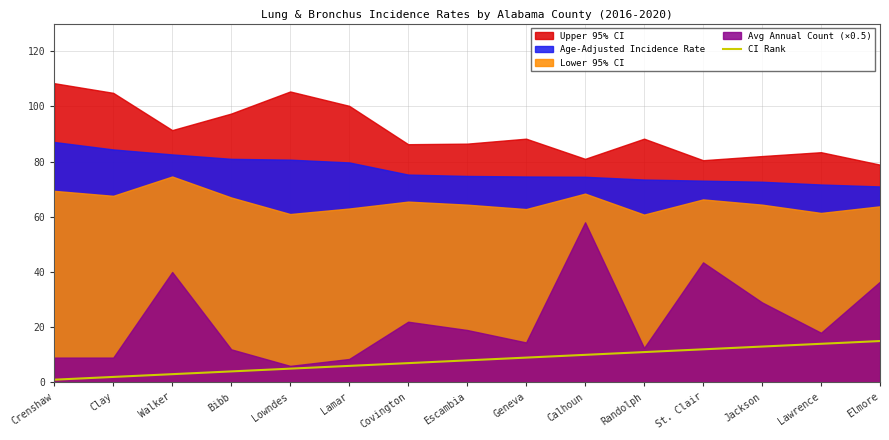

Count the number of values greater than 8.

7